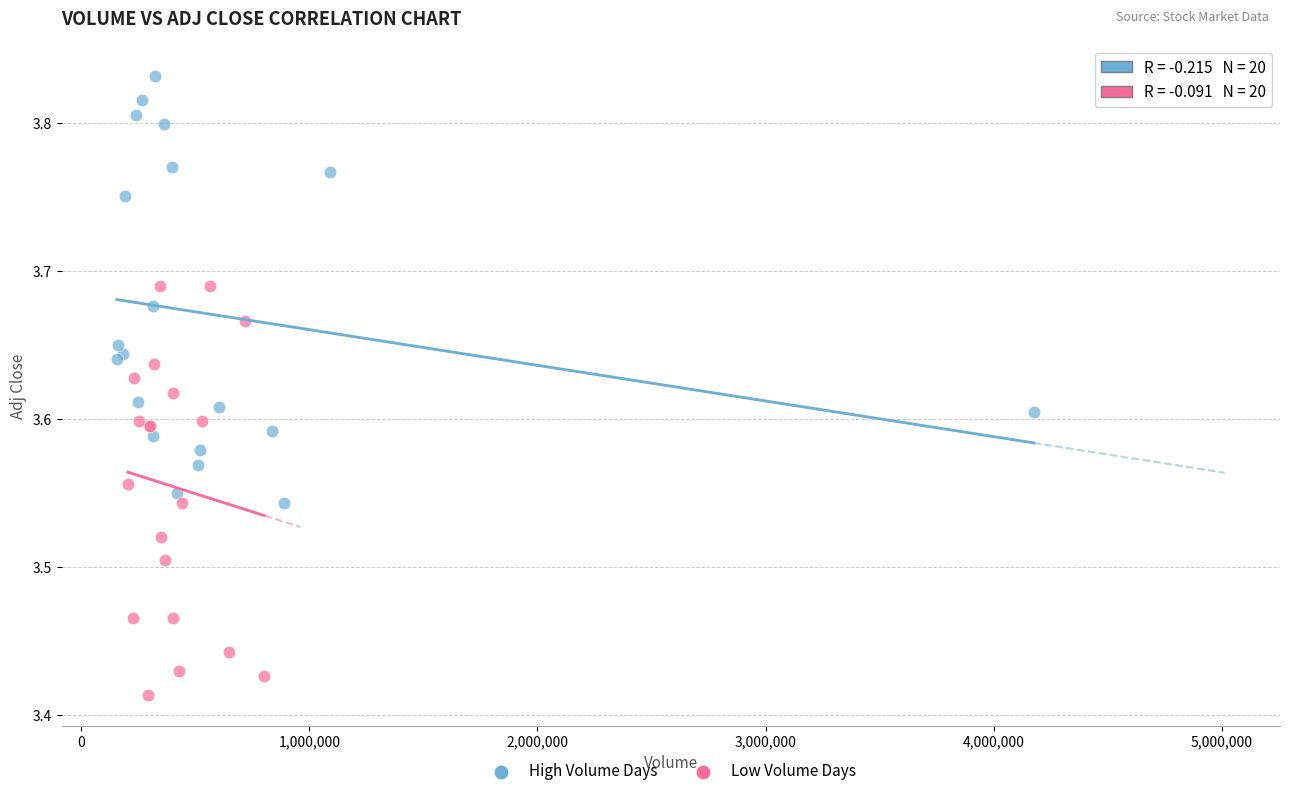

Which series contains the lowest Y value?

Low Volume Days